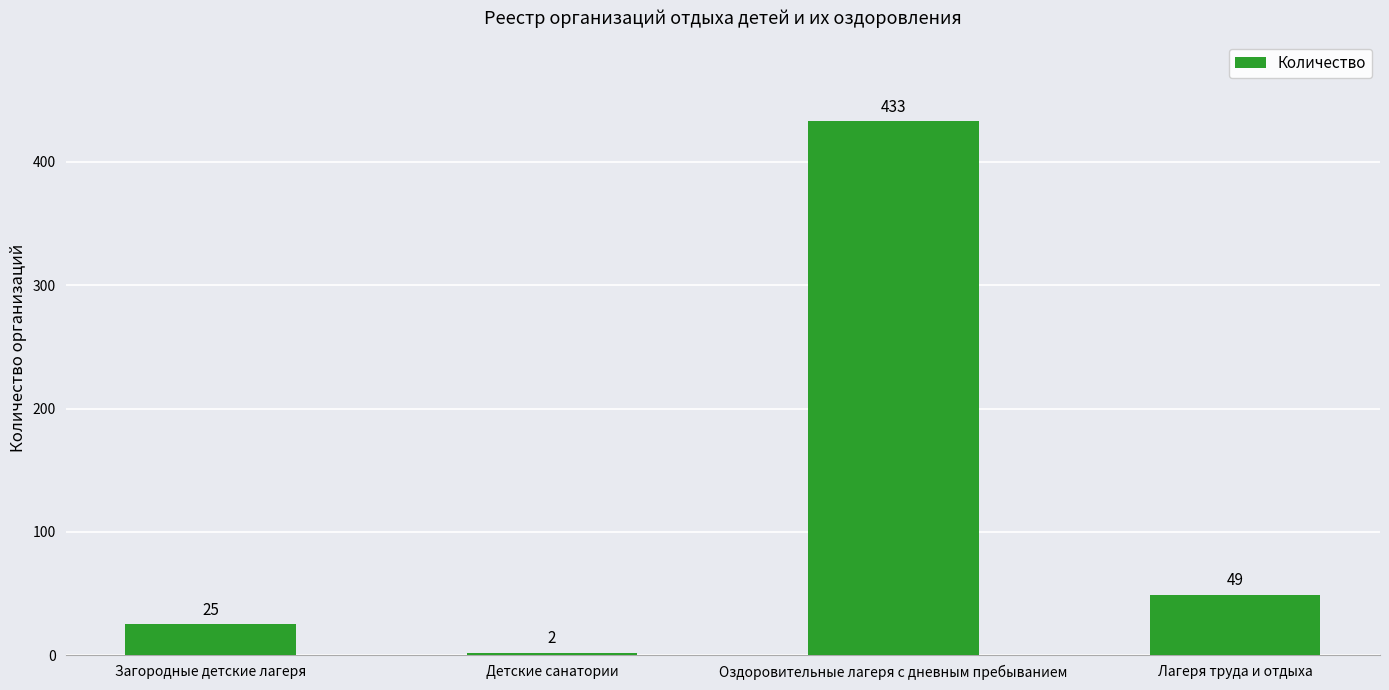

Reading left to right, transcribe all the data shown in this chart.

Загородные детские лагеря=25	Детские санатории=2	Оздоровительные лагеря с дневным пребыванием=433	Лагеря труда и отдыха=49